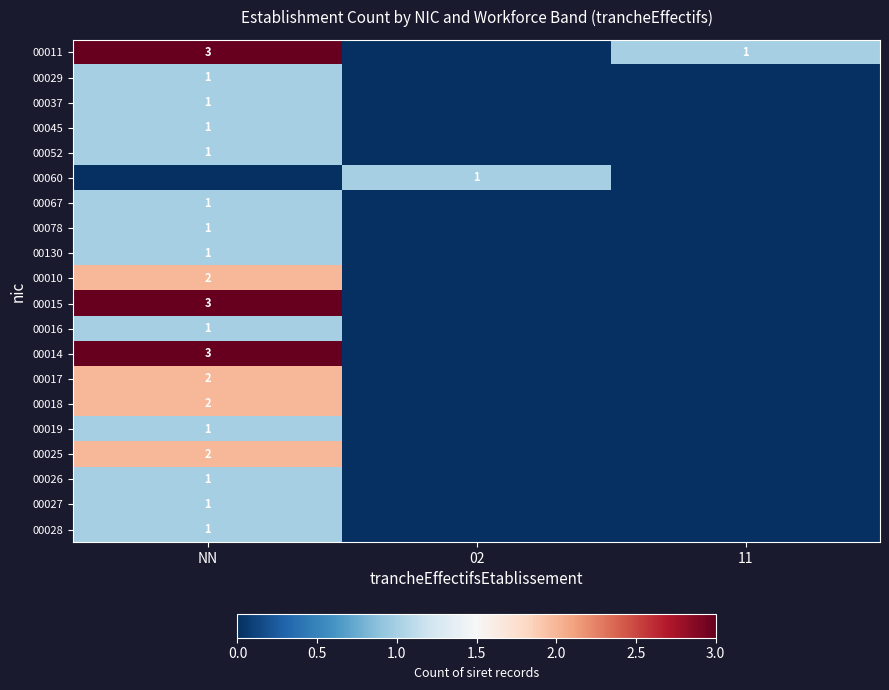

True or false: 00028 has a value of 1 at NN.

True